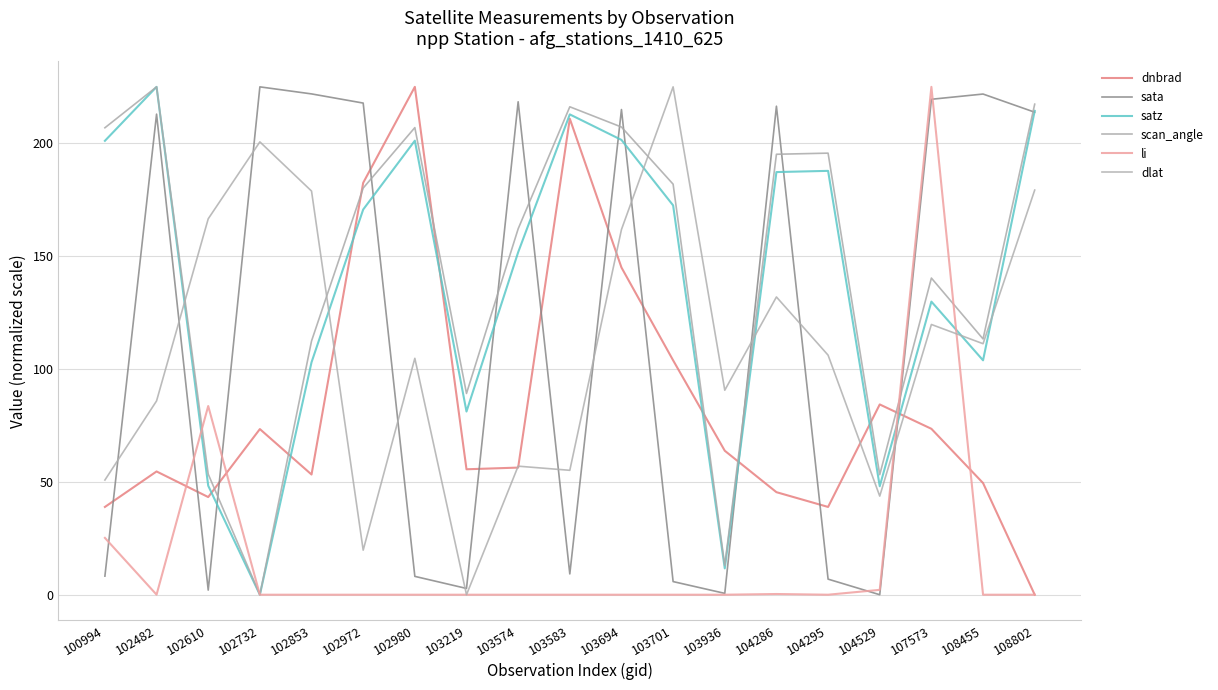

How many values in the dlat series exceed 106?

10